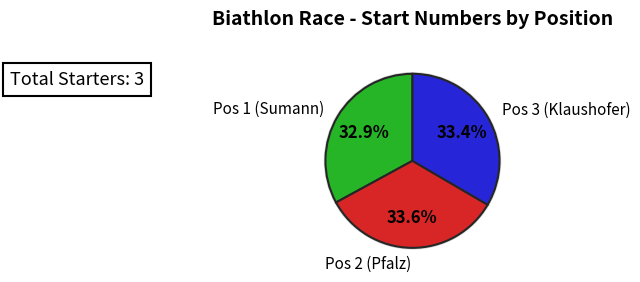

To the nearest percent, what portion does Pos 3 (Klaushofer) represent?

33%